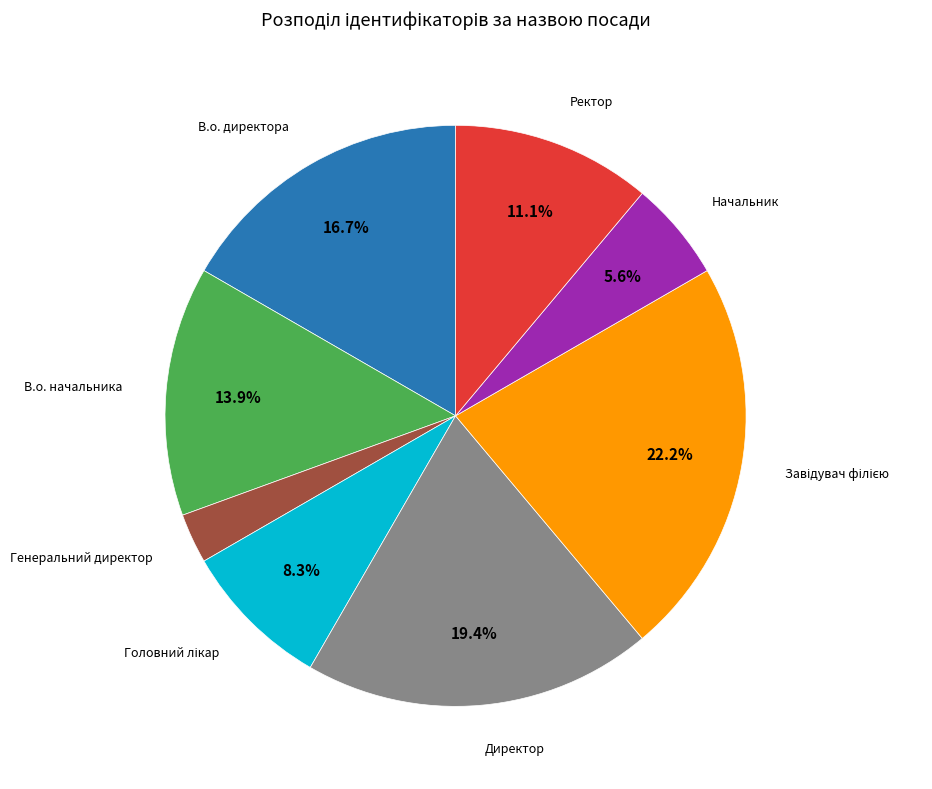

Does any single category account for the majority?

No